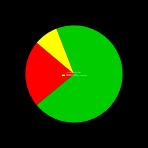

Is there any slice that represents more than half of the pie?

Yes